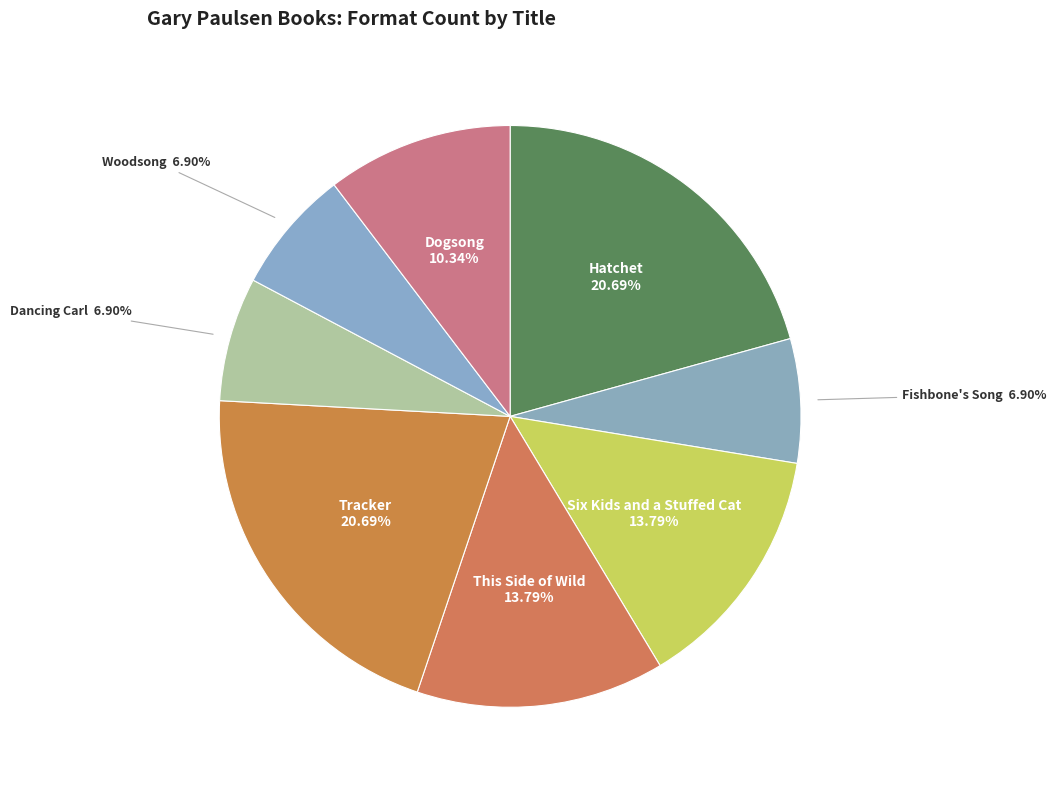

To the nearest percent, what portion does Six Kids and a Stuffed Cat represent?

14%